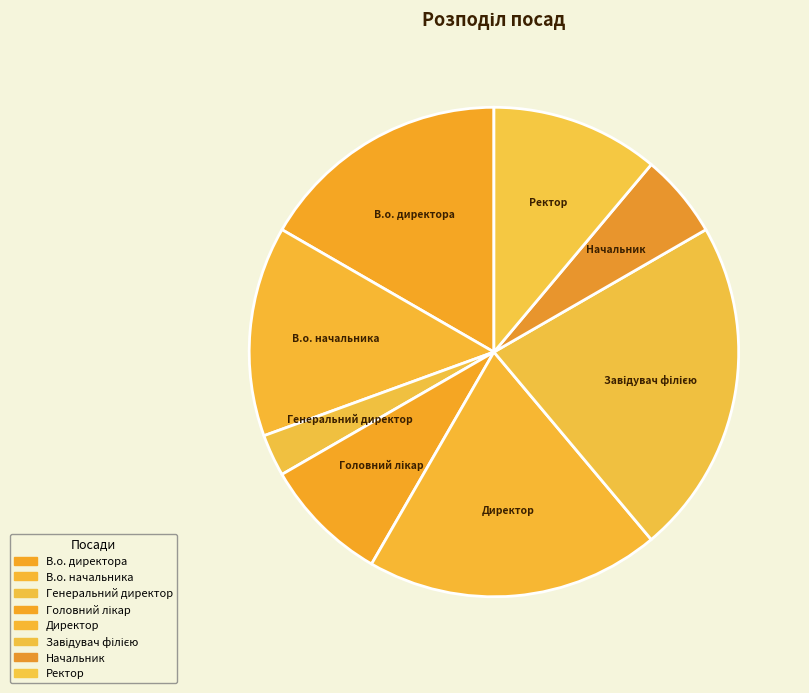

To the nearest percent, what is the average slice percentage?

12%